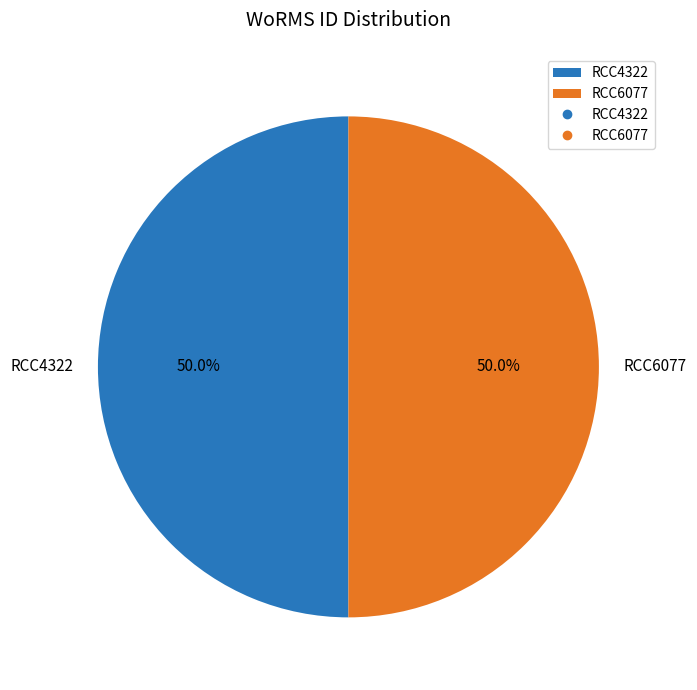

How much of the chart is everything except RCC6077?

50.0%